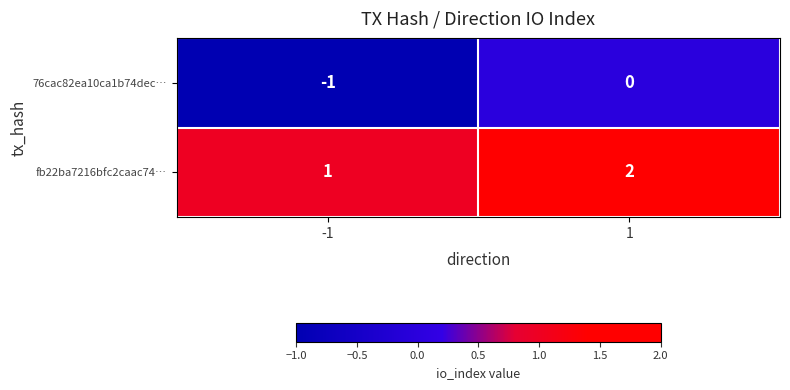

Reading right to left, transcribe all the data shown in this chart.

76cac82ea10ca1b74dec…: 0	-1
fb22ba7216bfc2caac74…: 2	1